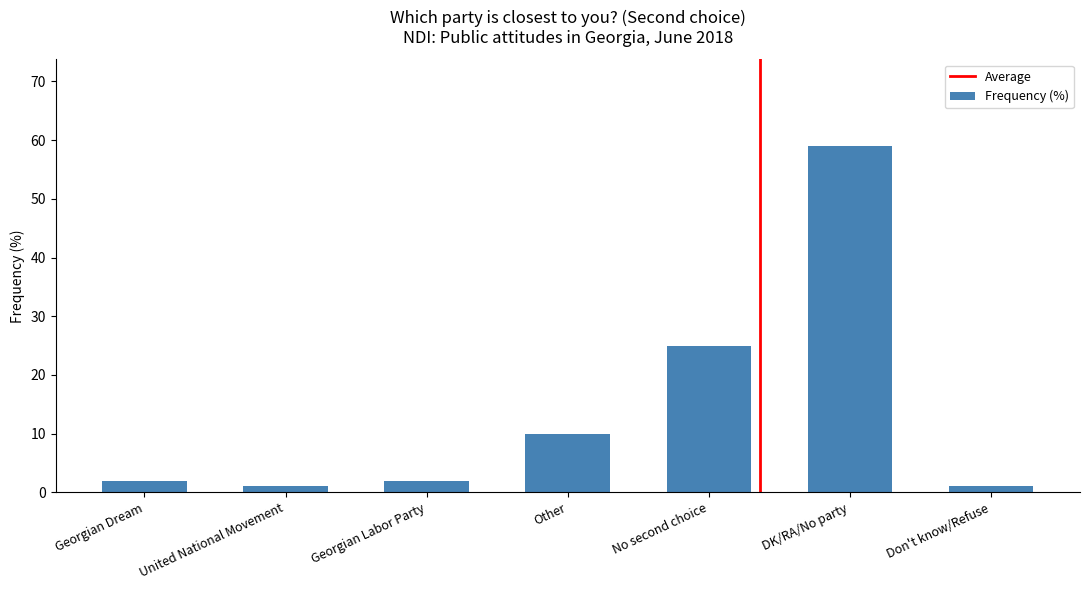

What is the label of the 5th bar from the right?

Georgian Labor Party